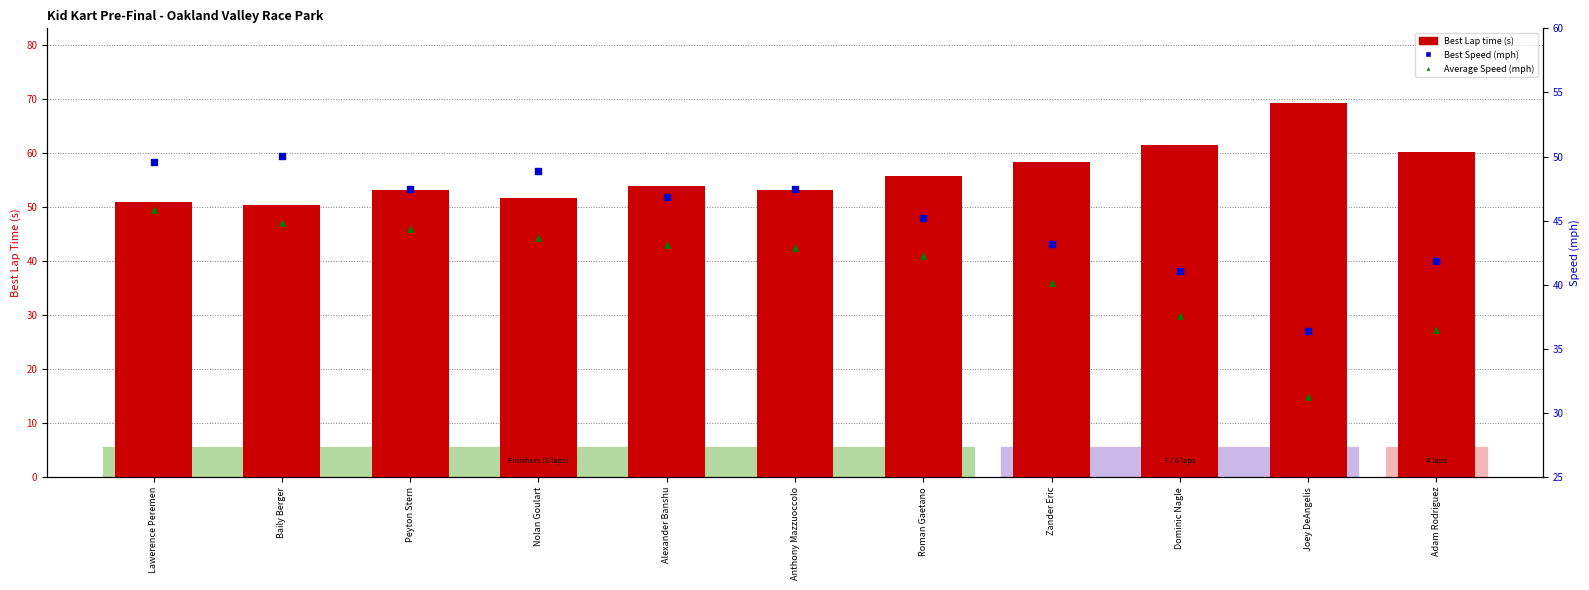

Which series has the largest Y range (max minus min)?

Best Lap time